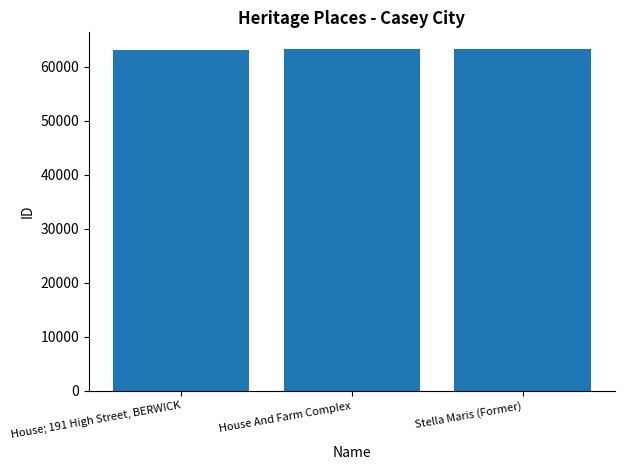

What is the sum of all values?

189368